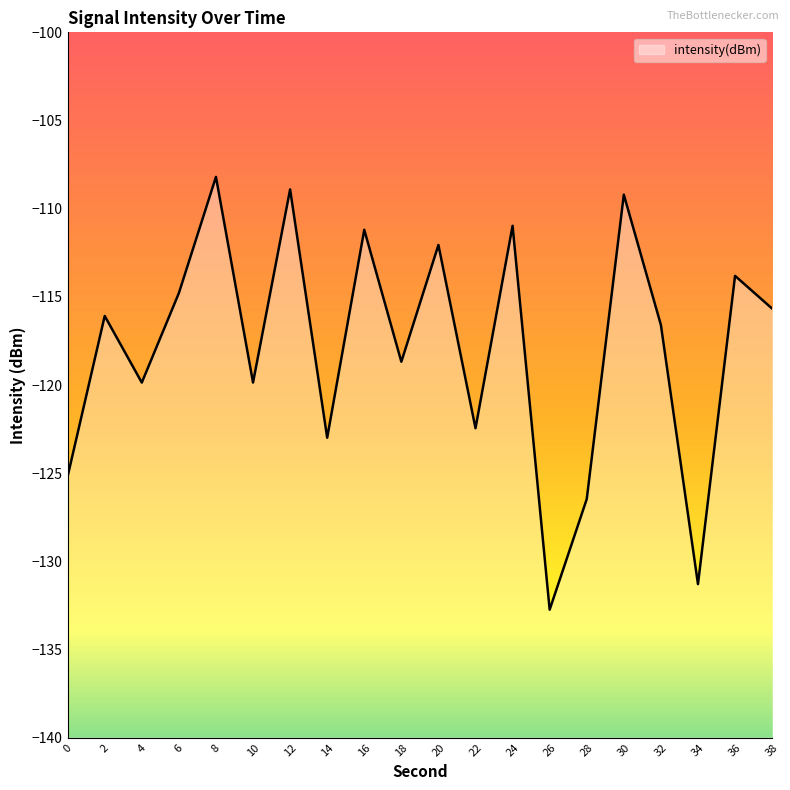

The value at 18 is -157.0. True or false?

False